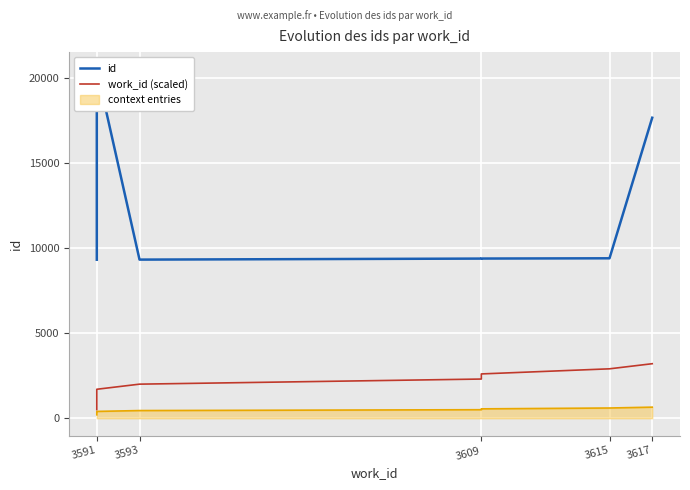

True or false: id and work_id (scaled) intersect in this chart.

False